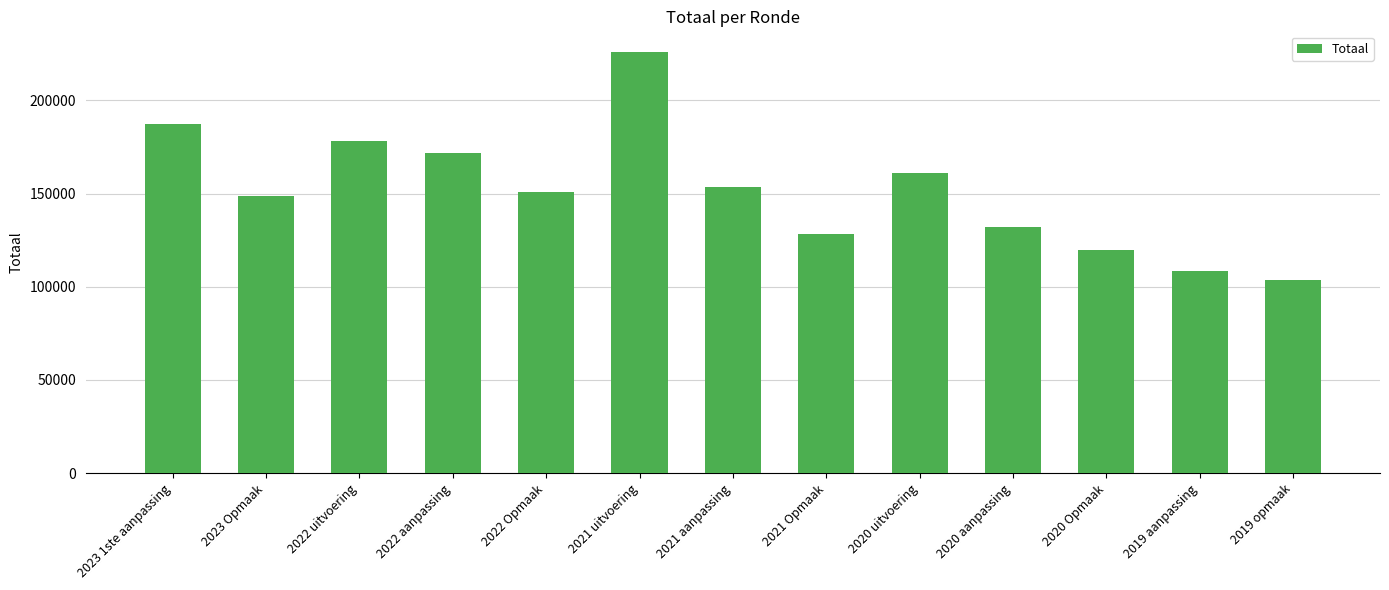

What is the change in value from 2022 Opmaak to 2021 uitvoering?

+74698